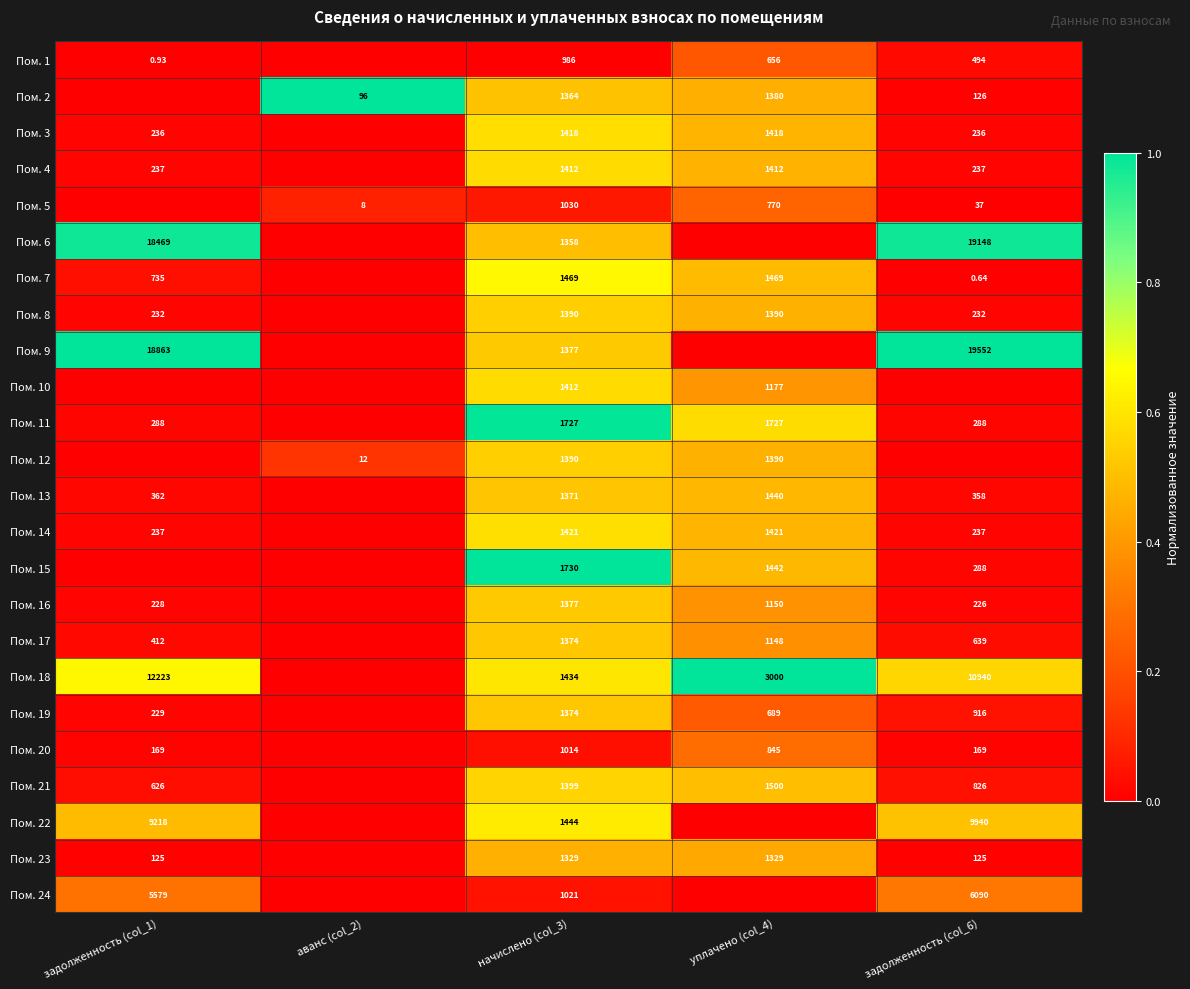

Is the value of Пом. 24 at начислено (col_3) greater than the value of Пом. 16 at задолженность (col_6)?

Yes